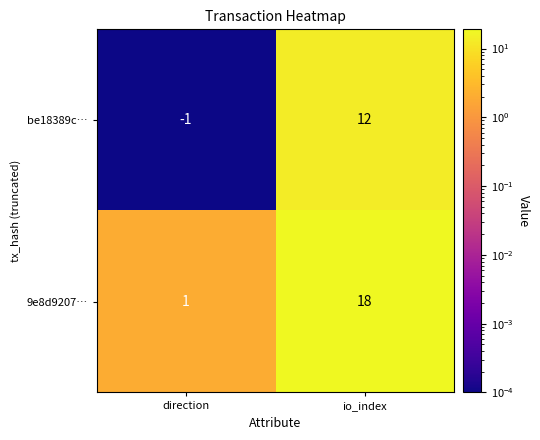

List the series in order of their overall mean, highest first.

9e8d9207…, be18389c…